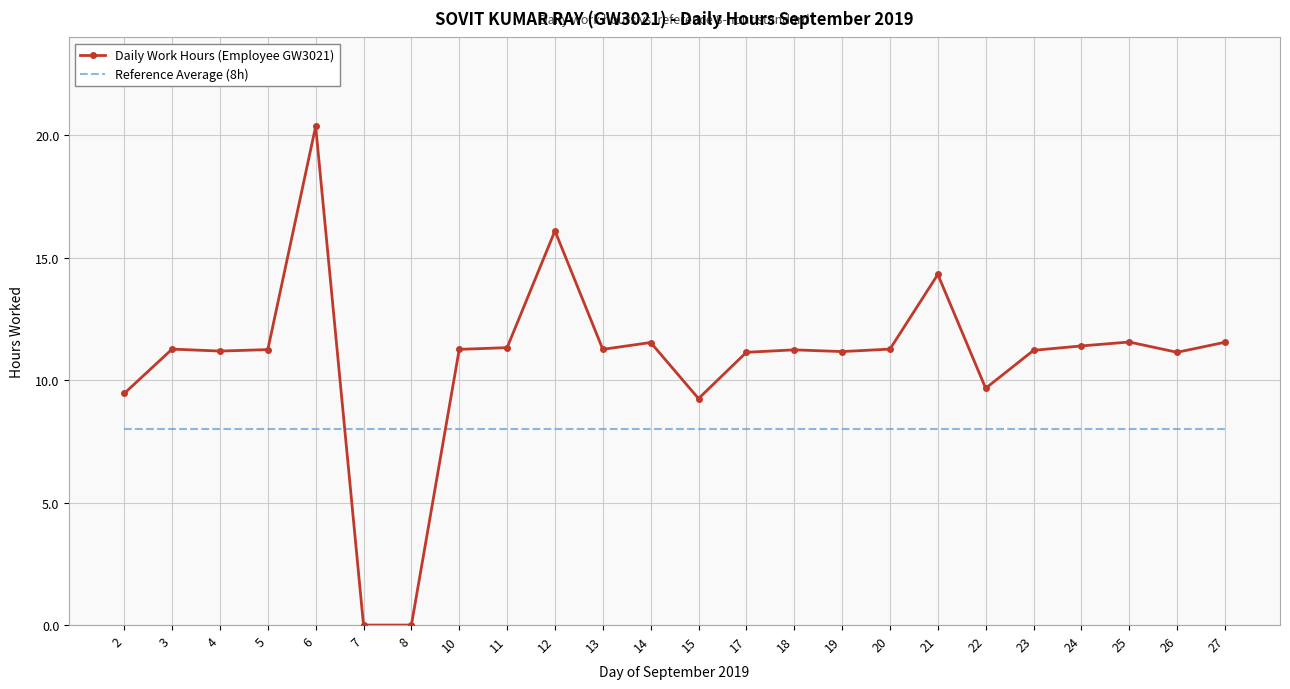

True or false: Daily Work Hours (Employee GW3021) has more than 0 points higher than both neighbors.

True